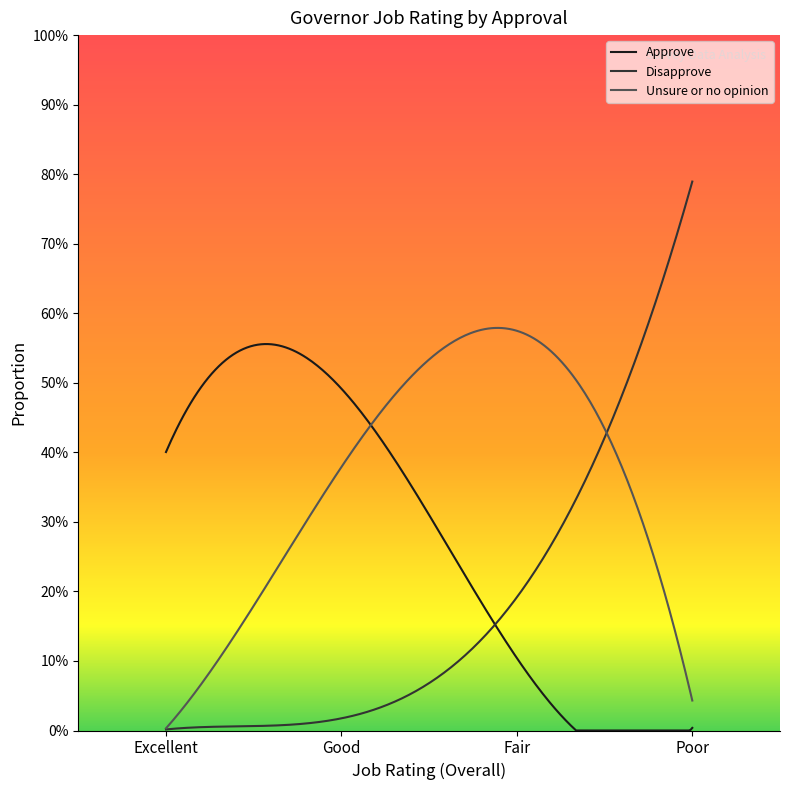

What is the sum of all Unsure or no opinion values?

1.0